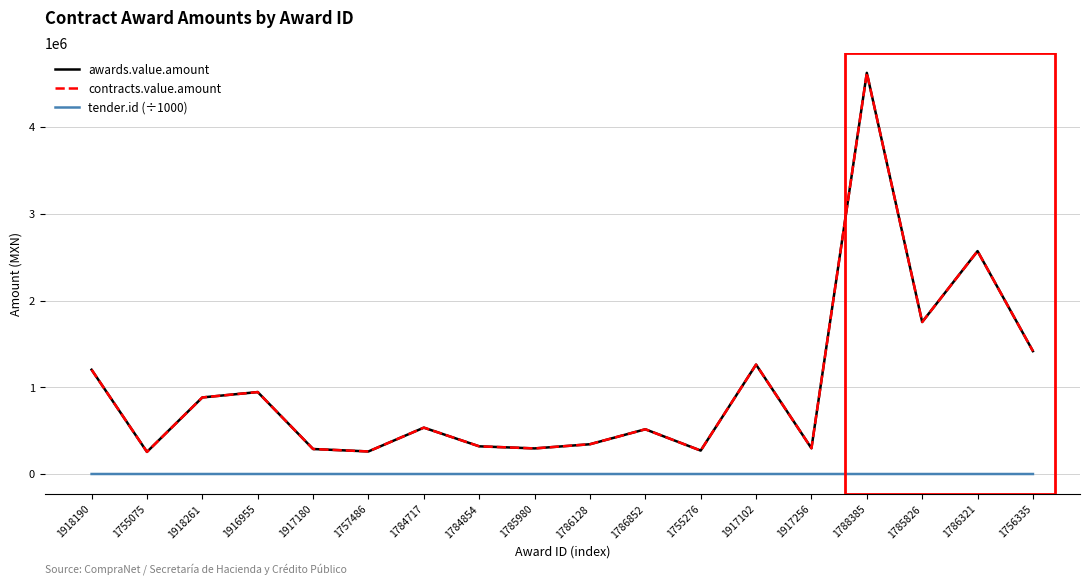

What is the value of the awards.value.amount point at the 18th from the left?

1417780.2